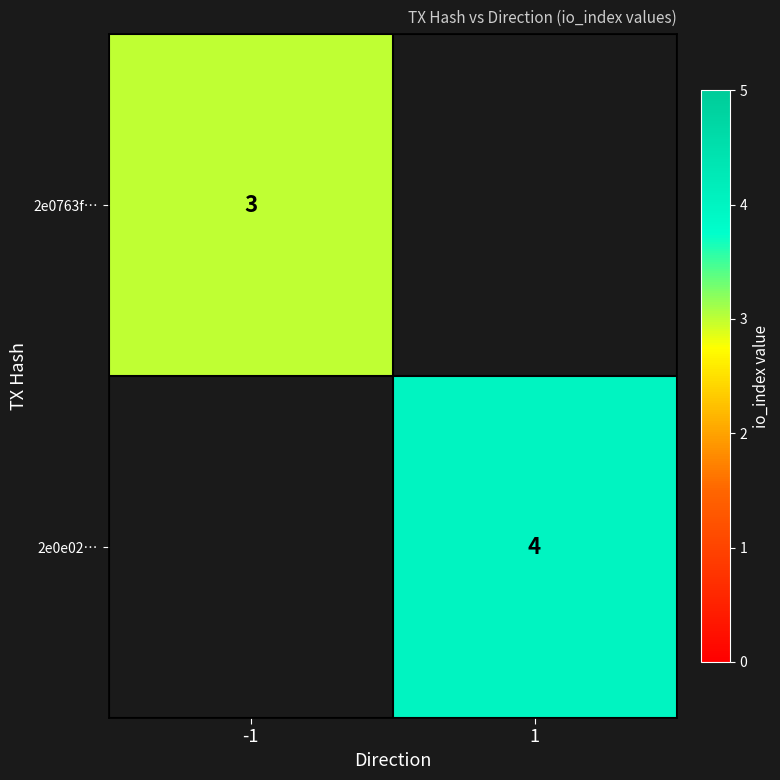

At which category does the chart reach its minimum across all series?

1